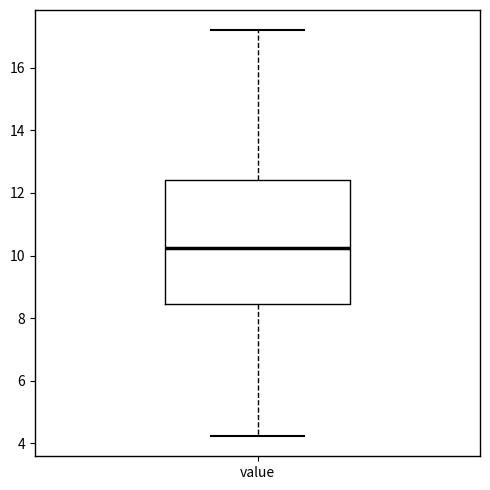

Read this box plot against the y-axis: the position of the median line, the range covered by the box, and the ends of both whiskers. The values are not printed on the chart, so give them approximately, as read against the axis.

median 10.2, box 8.4 to 12.4, whiskers 4.2 to 17.2